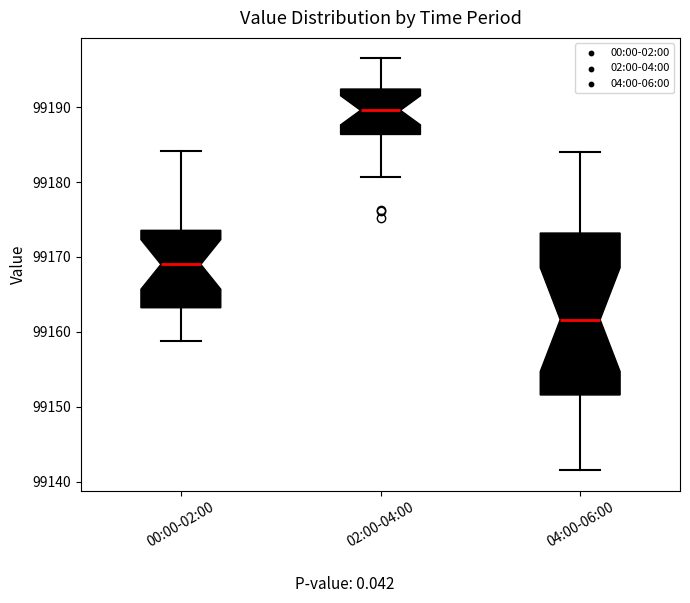

Where is the lower edge of the box for 00:00-02:00 on the y-axis? The values are not printed on the chart, so give them approximately, as read against the axis.

99163